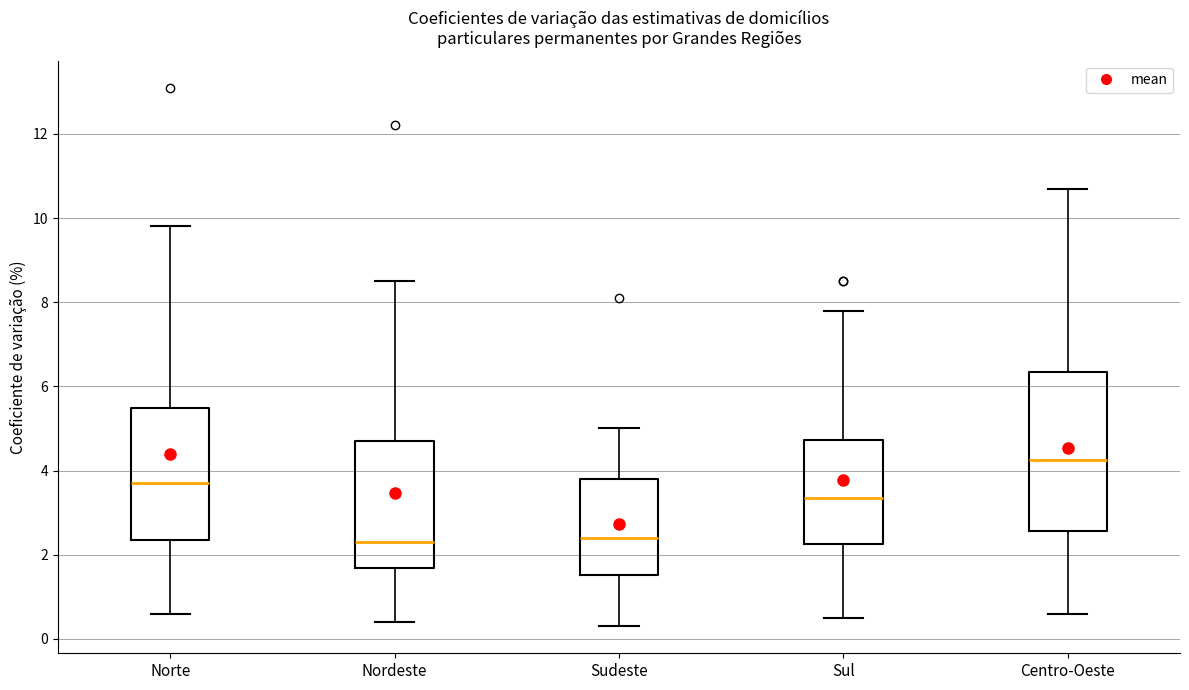

Comparing the boxes themselves (not the whiskers), which one is the tallest?

Centro-Oeste